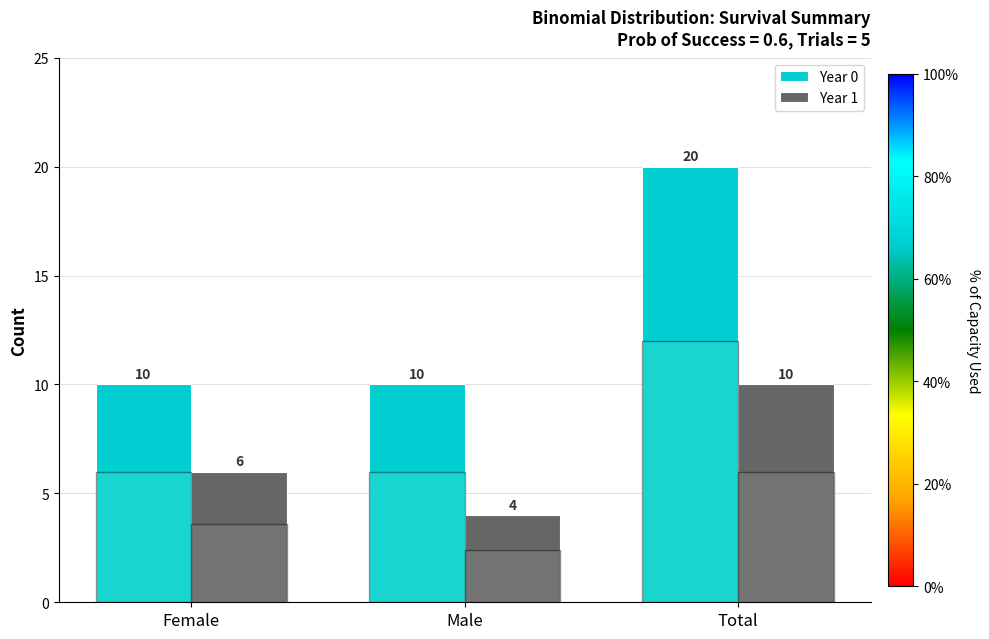

The Year 1 series shows 4 at Male. True or false?

True